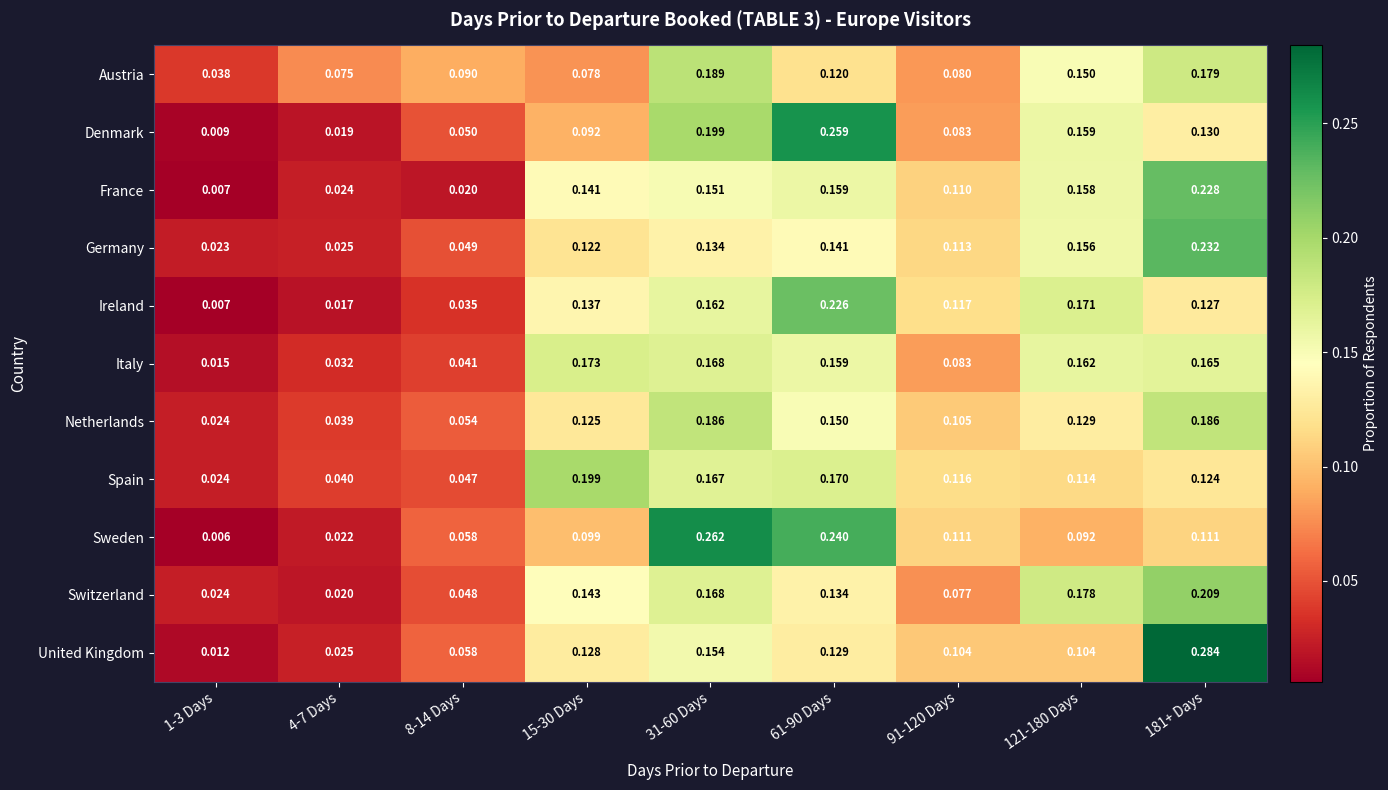

Which series has the largest range (max minus min)?

United Kingdom